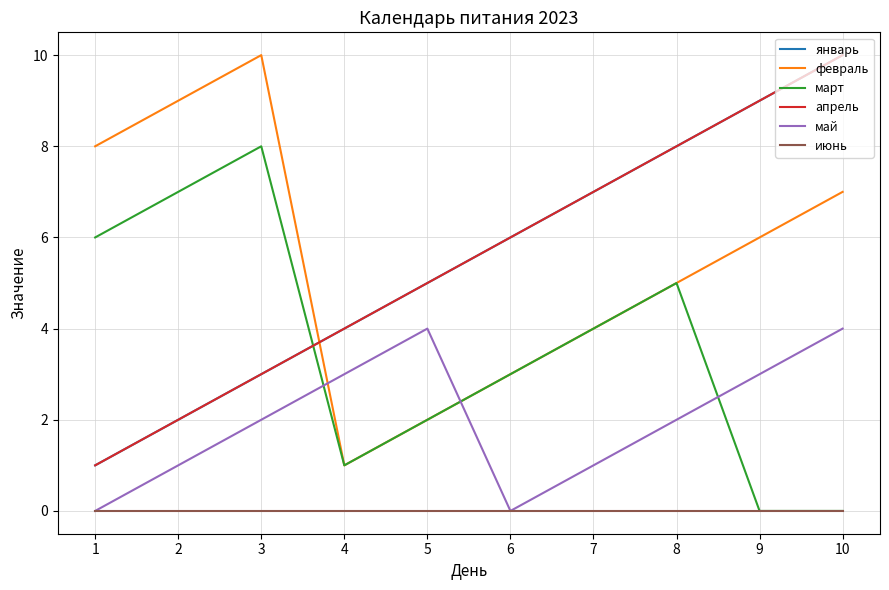

What is the maximum value shown in the chart?

10